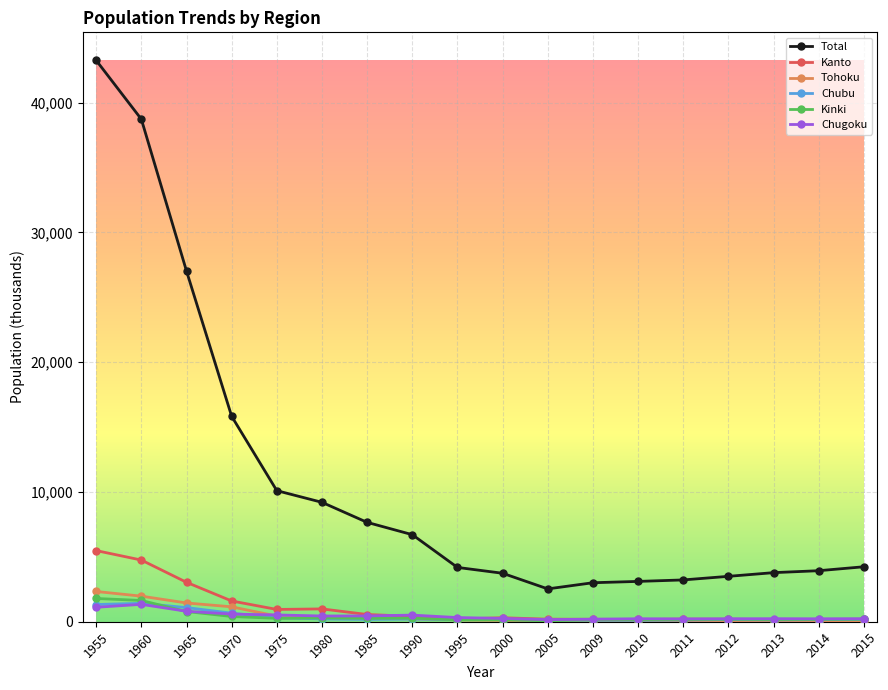

What is the total value across all series at 2005?

3129